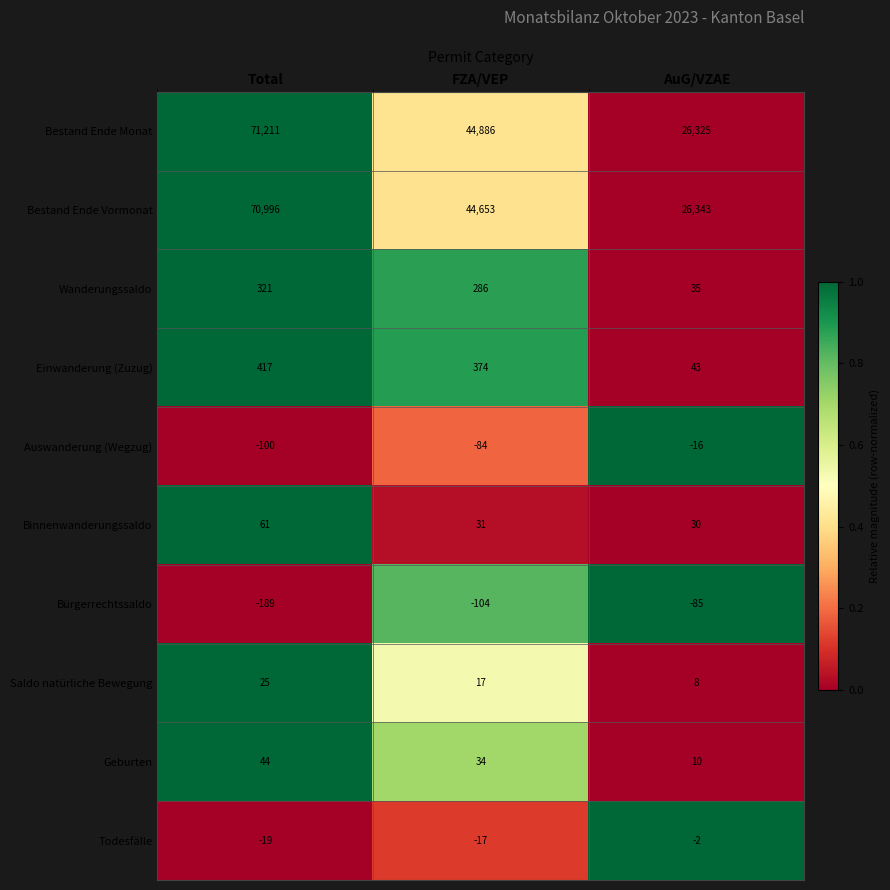

Reading left to right, what are all the values shown in this chart?

Bestand Ende Monat: 71211	44886	26325
Bestand Ende Vormonat: 70996	44653	26343
Wanderungssaldo: 321	286	35
Einwanderung (Zuzug): 417	374	43
Auswanderung (Wegzug): -100	-84	-16
Binnenwanderungssaldo: 61	31	30
Bürgerrechtssaldo: -189	-104	-85
Saldo natürliche Bewegung: 25	17	8
Geburten: 44	34	10
Todesfälle: -19	-17	-2